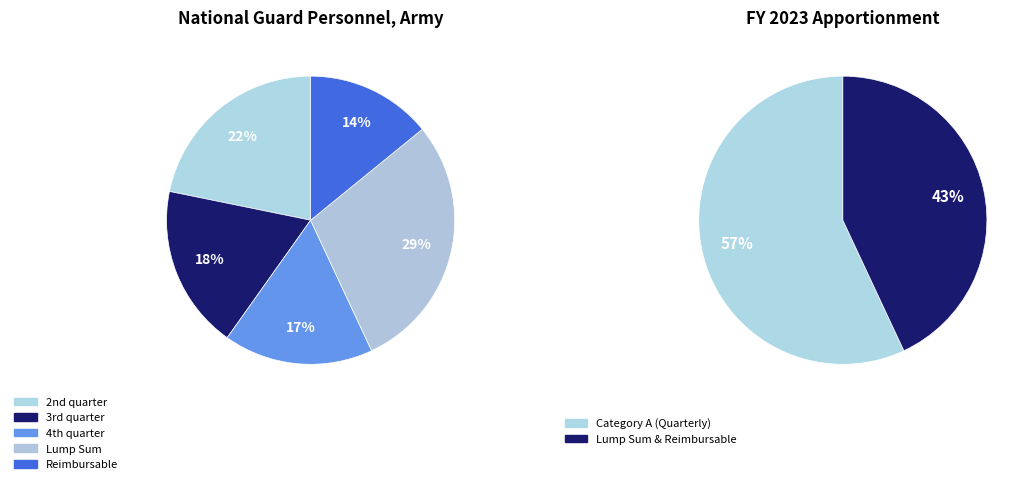

What is the largest slice in the pie chart?

Lump Sum